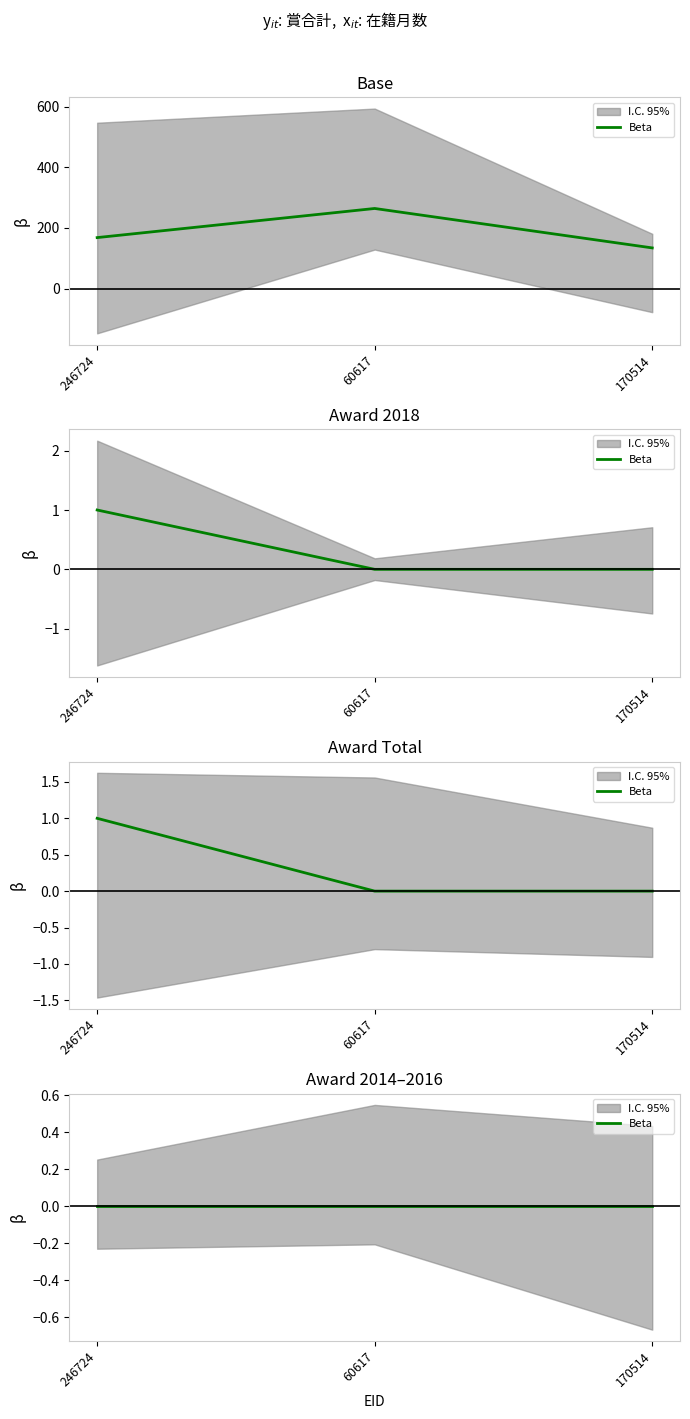

What is the difference between the second highest and minimum values in the 在籍月数 series?

34